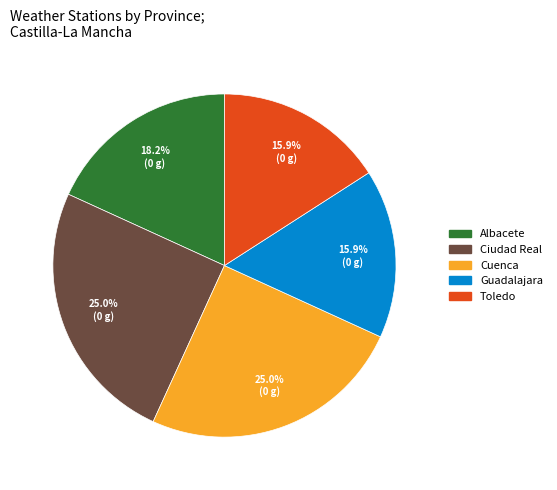

What portion of the pie excludes Guadalajara?

84.1%